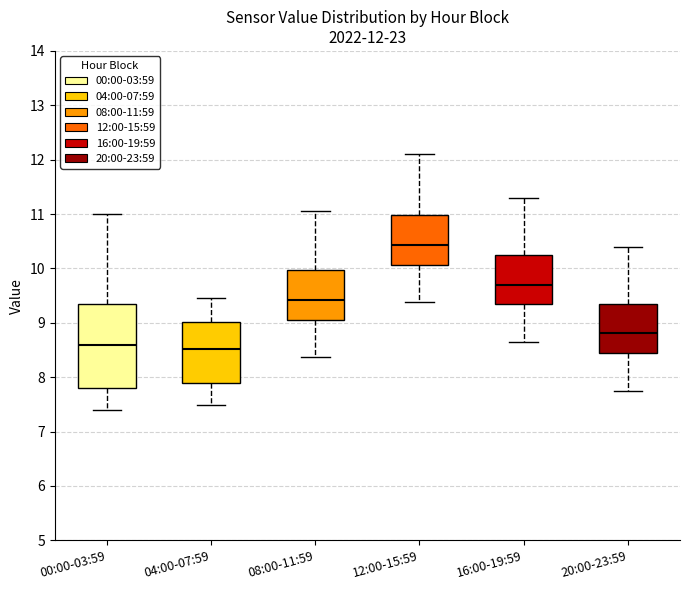

Which box is the tallest, from its lower edge to its upper edge?

00:00-03:59